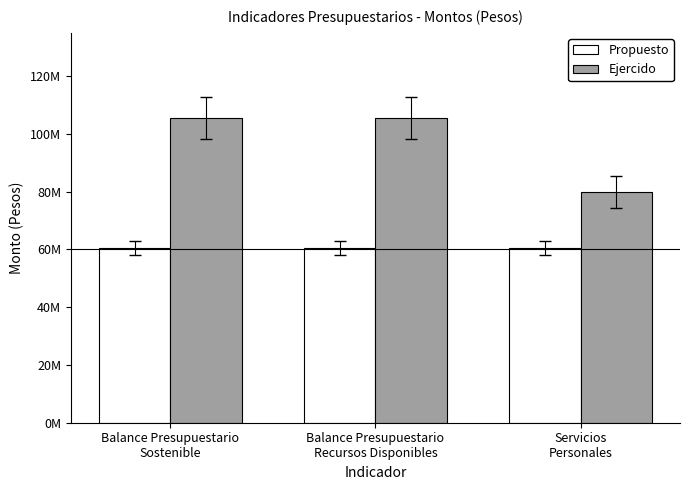

At Balance Presupuestario
Recursos Disponibles, list the series in order from largest to smallest.

Ejercido, Propuesto